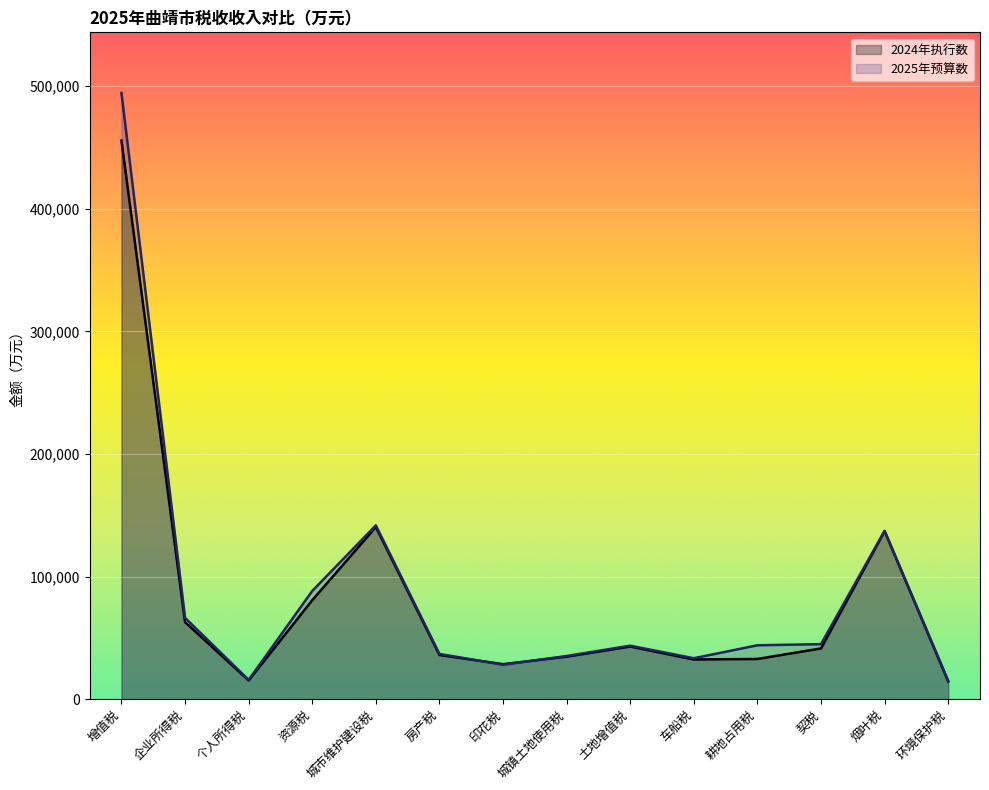

True or false: 2025年预算数 has a value of 43978 at 耕地占用税.

True